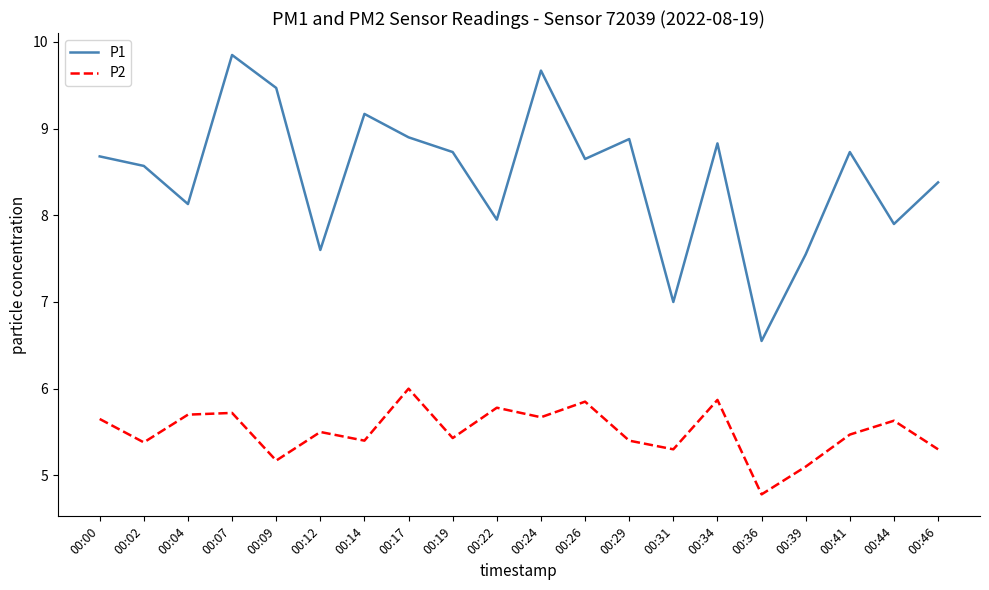

At how many categories does at least one series exceed 6?

20